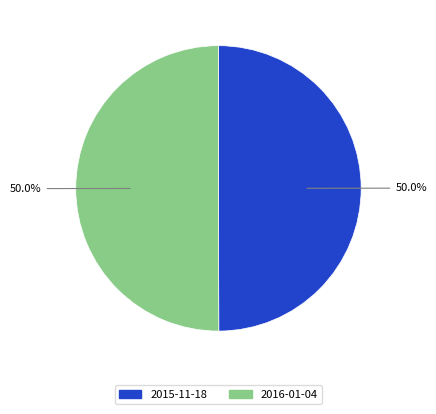

To the nearest percent, what is the average slice percentage?

50%